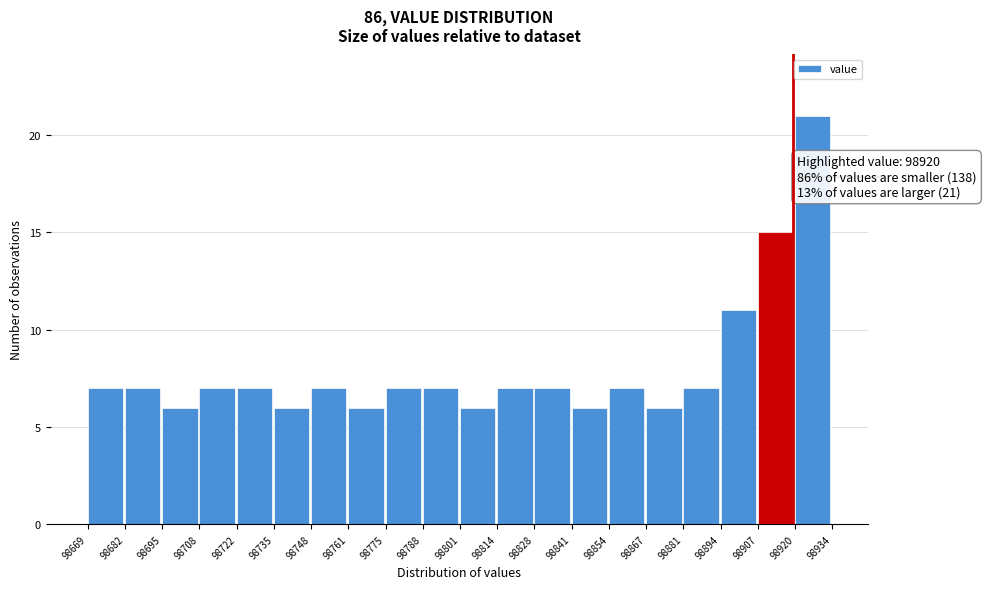

Which range on the x-axis has the tallest bar?

98920 to 98934